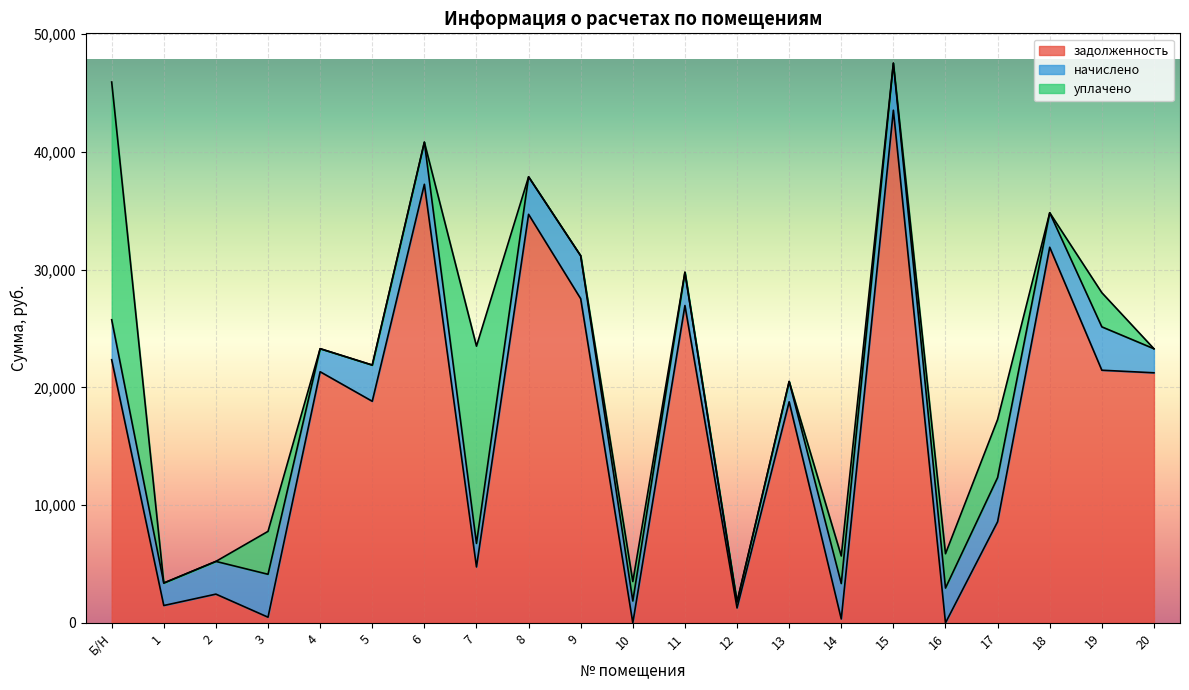

At how many categories does at least one series exceed 11261?

13